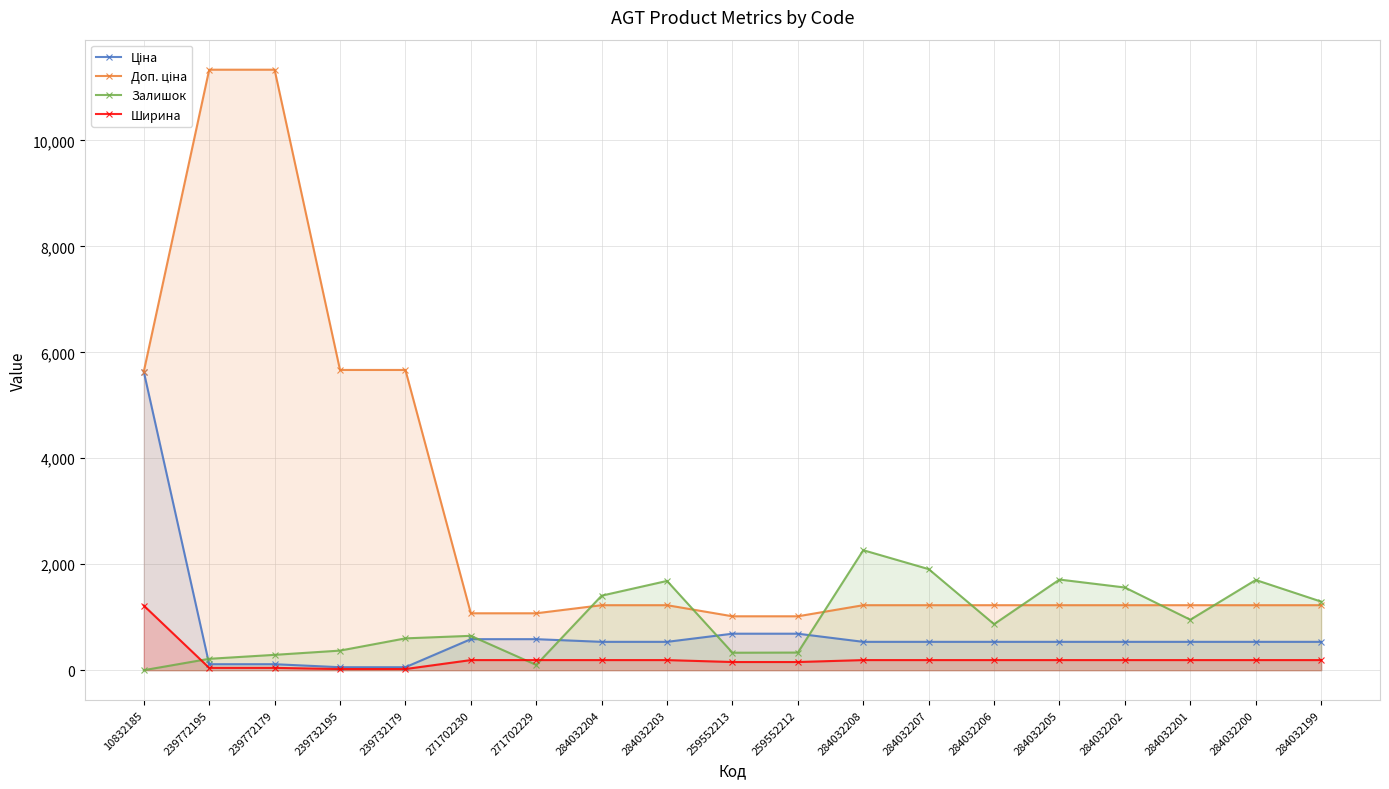

The Ціна series shows 955.1 at 284032205. True or false?

False